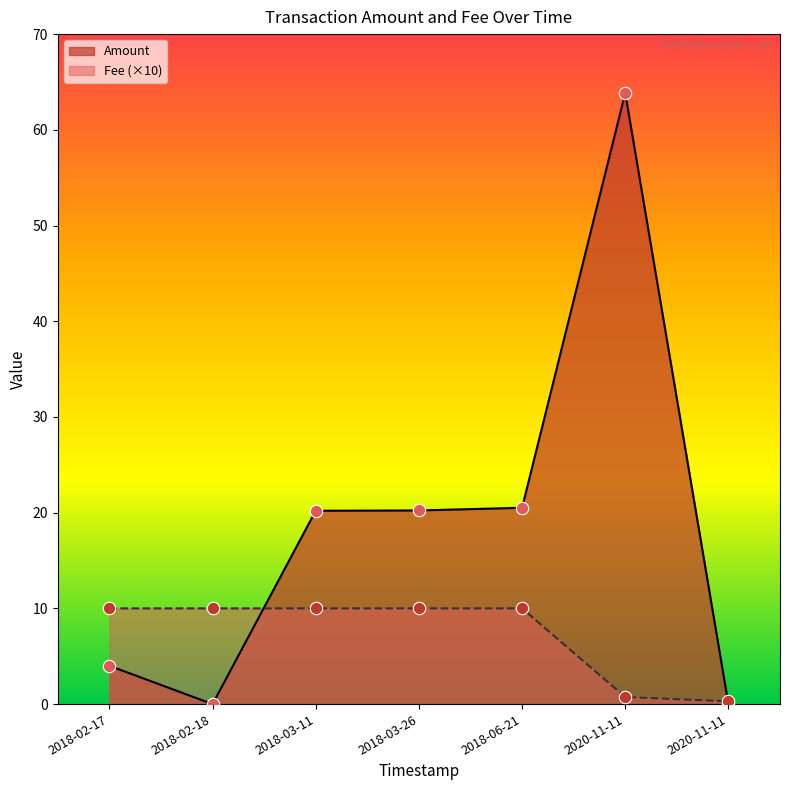

What are all the series names shown in the legend?

Amount, Fee (×10)